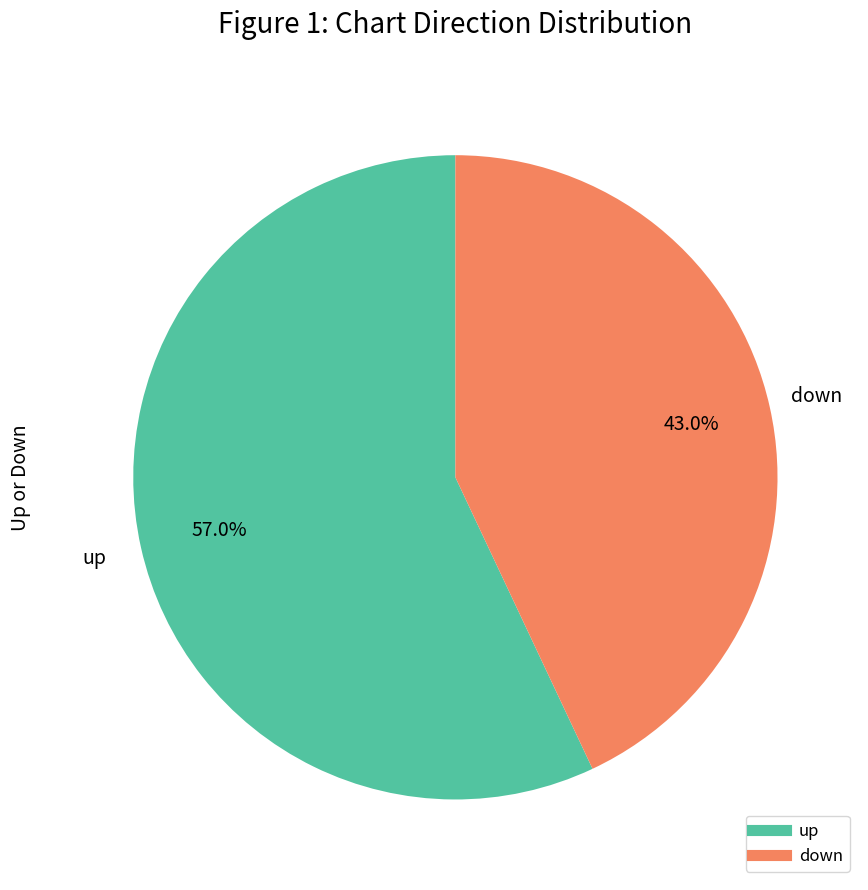

To the nearest percent, what is the difference between the largest and smallest slice percentages?

14%